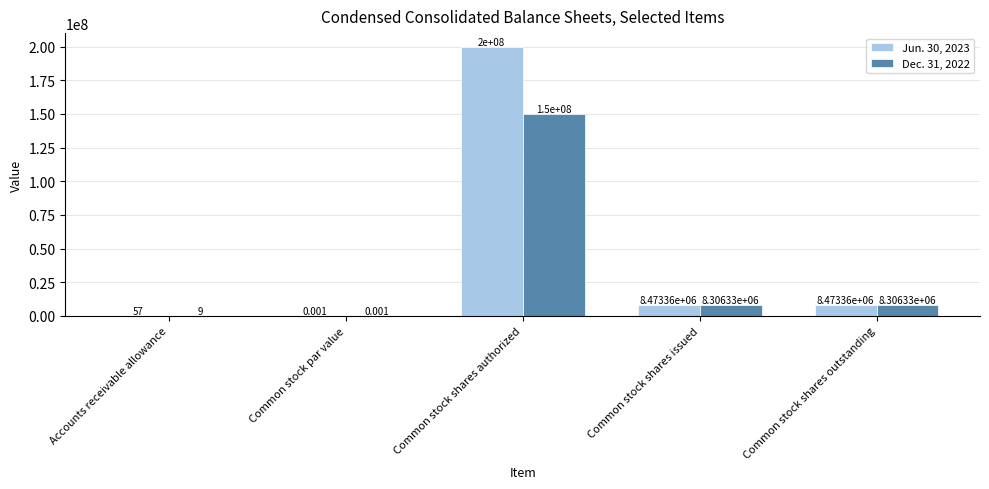

Does the chart contain stacked bars?

No